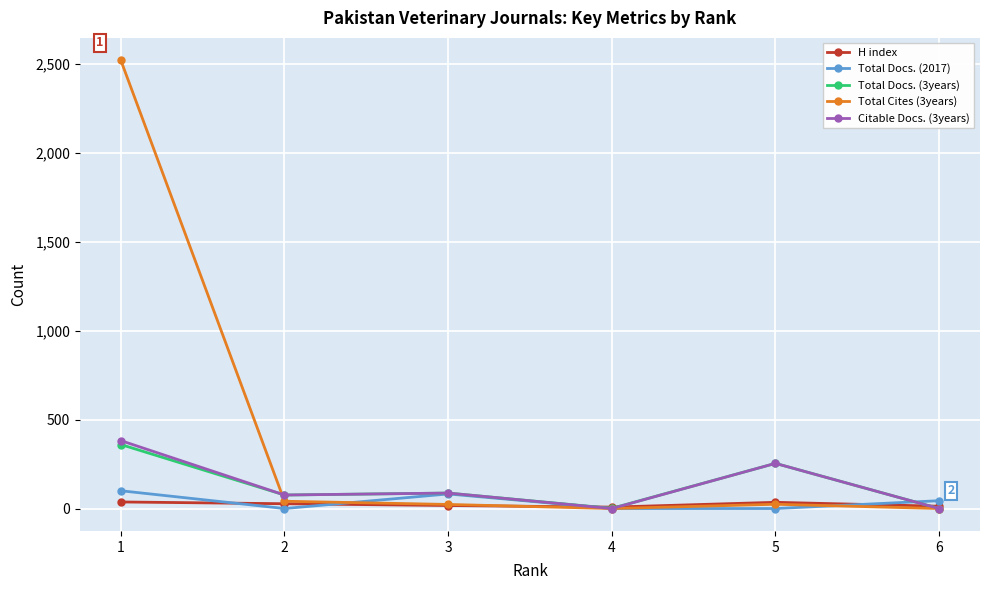

What are all the series names shown in the legend?

H index, Total Docs. (2017), Total Docs. (3years), Total Cites (3years), Citable Docs. (3years)